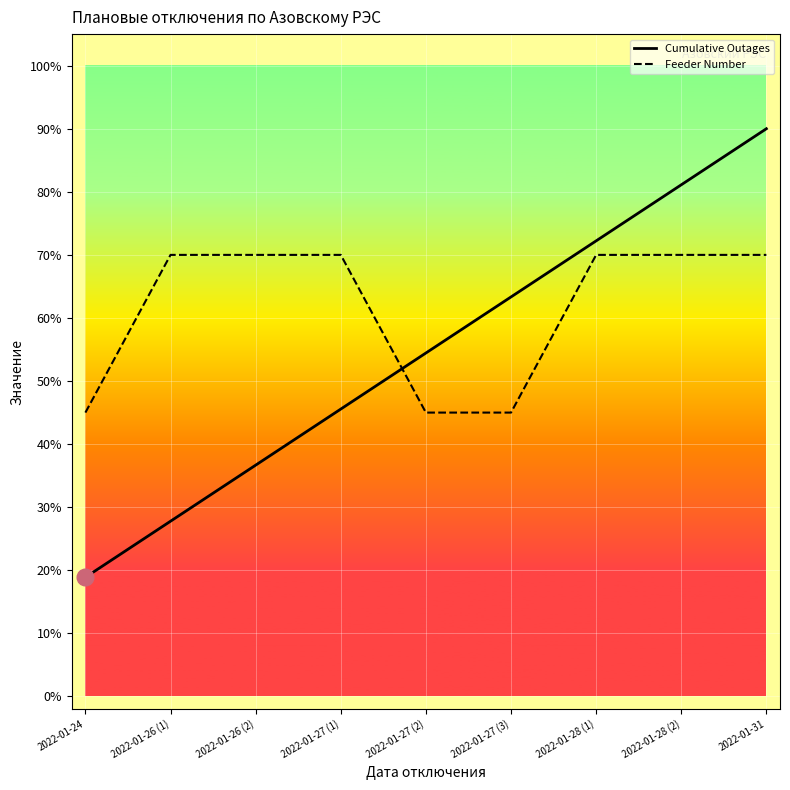

How many series are shown in this chart?

2